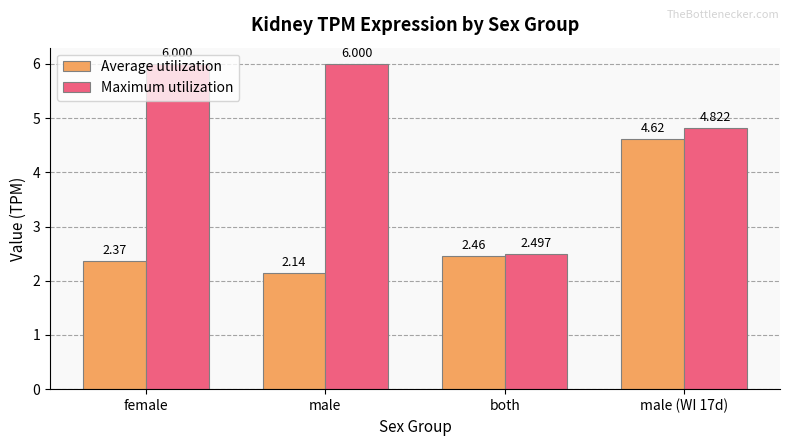

What is the difference between the maximum and minimum values in the Maximum utilization series?

3.5